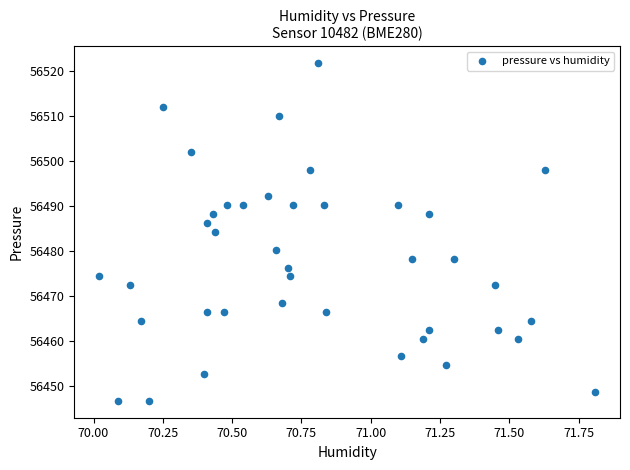

What is the range of X values (max minus min)?

1.8